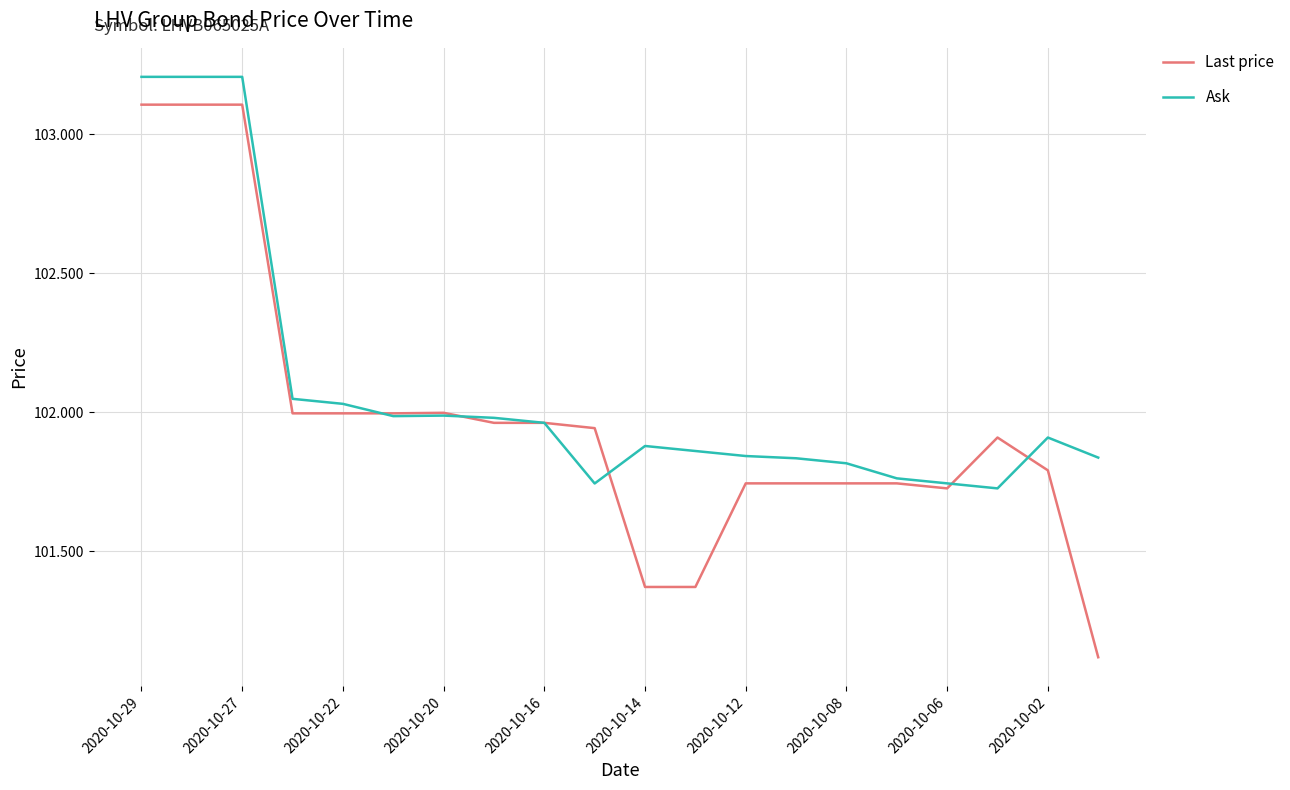

Which series has the largest total across all categories?

Ask